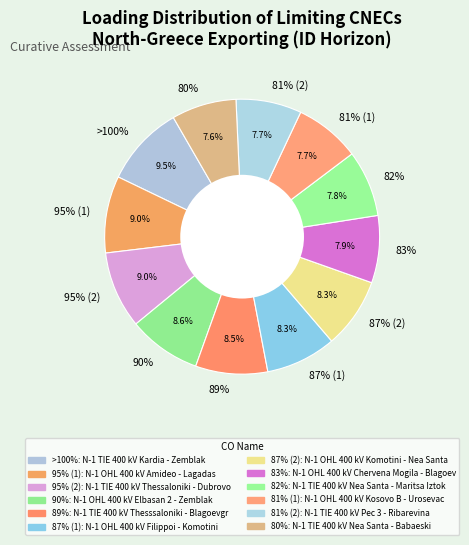

The N-1 OHL 400 kV Komotini - Nea Santa slice represents 8% of the pie. True or false?

True